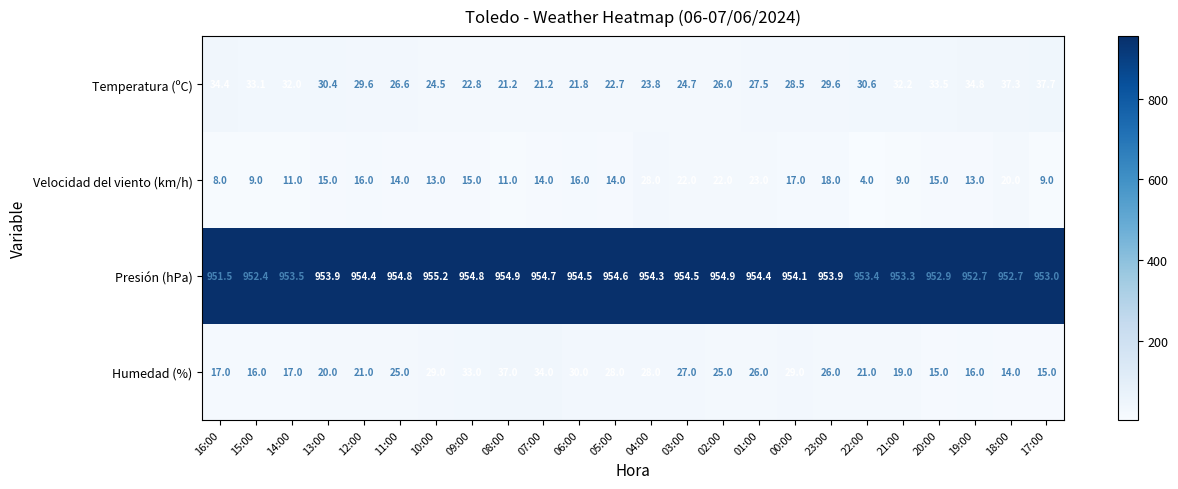

Which label corresponds to the smallest value in the chart?

22:00